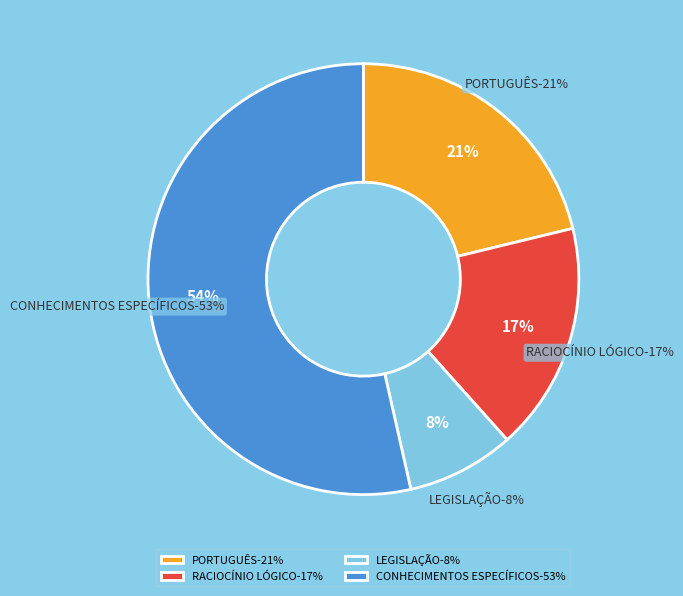

What is the ratio of the value at CONHECIMENTOS ESPECÍFICOS to the value at RACIOCÍNIO LÓGICO?

3.1